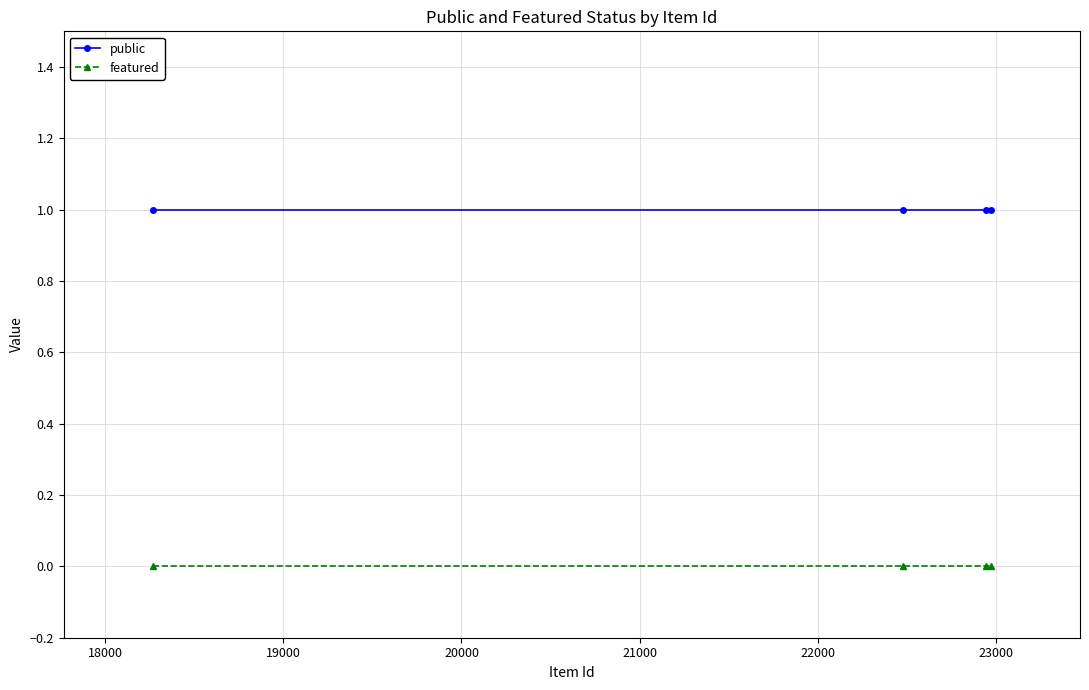

True or false: public has more than 1 interior local peaks.

False